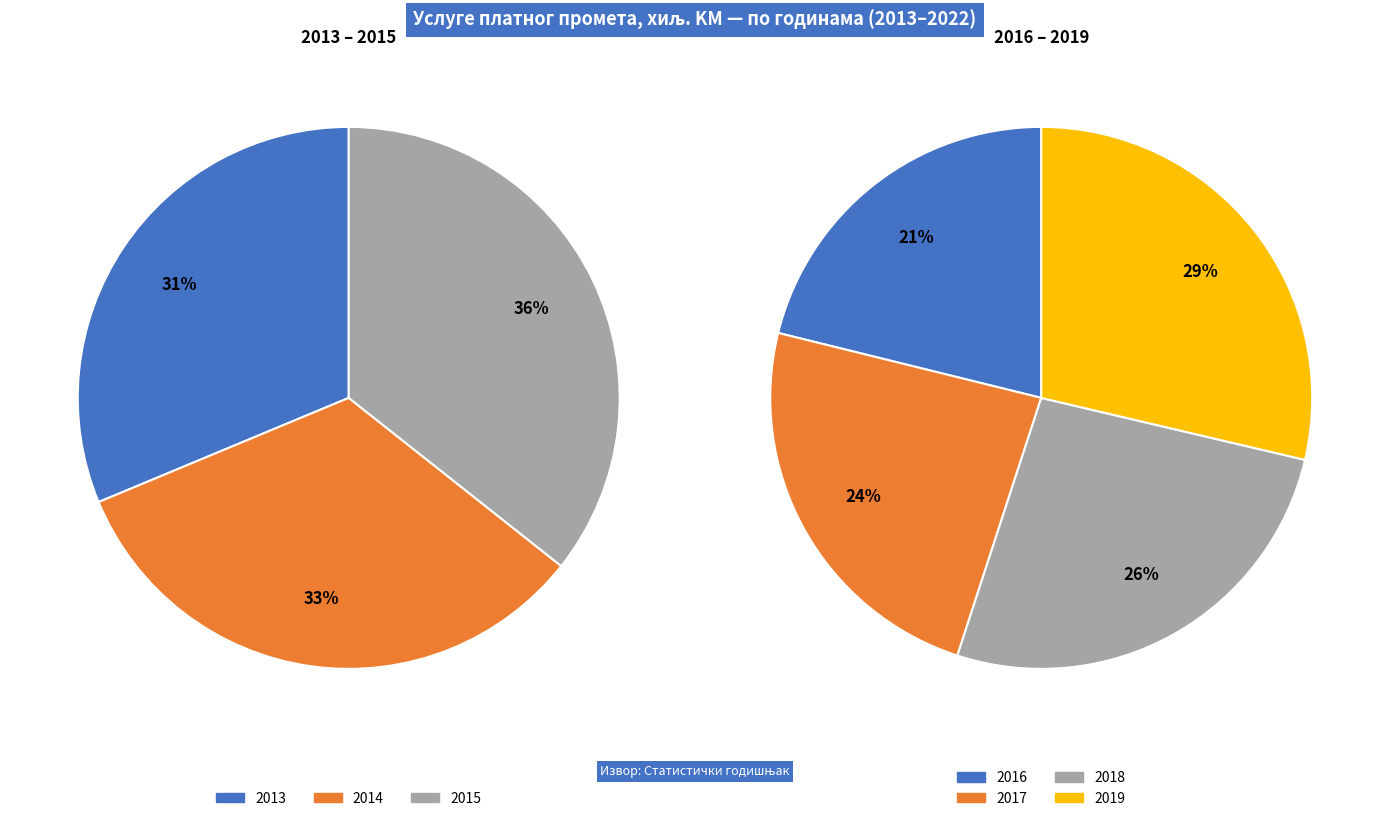

True or false: 2019 accounts for 1% of the total.

False